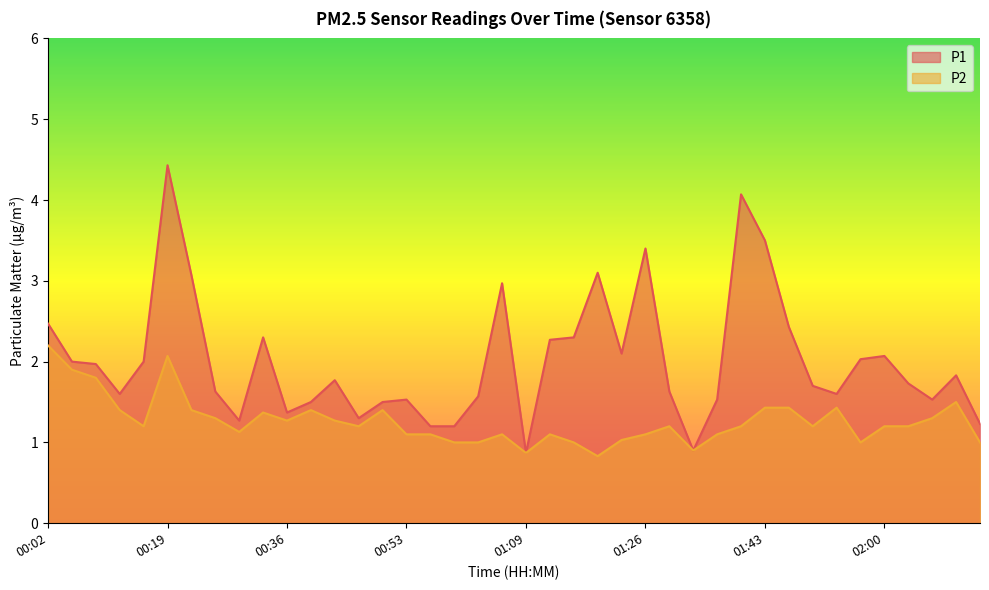

True or false: P2 has a value of 1.2 at 01:50.

True